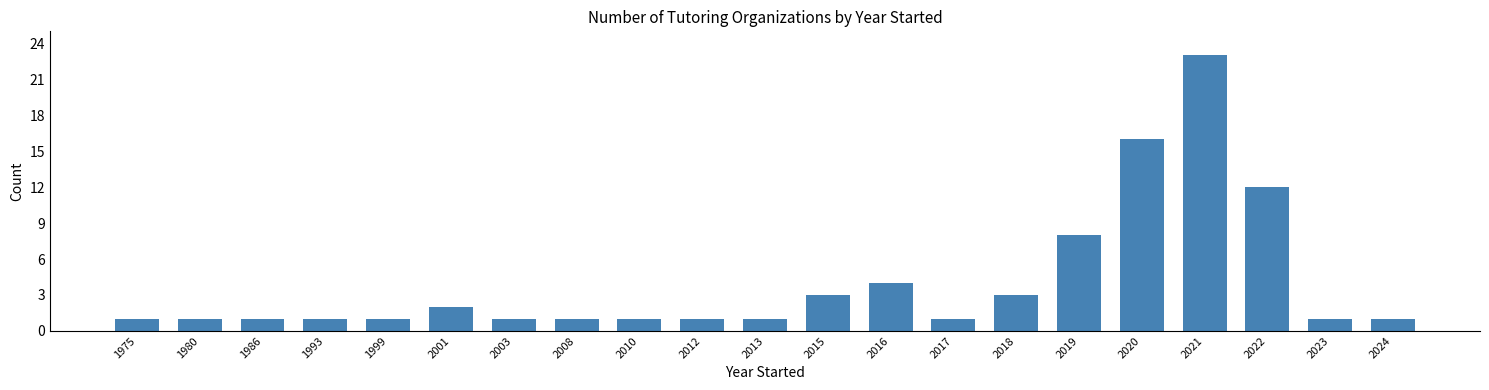

What is the difference between the values at 1999 and 2021?

22